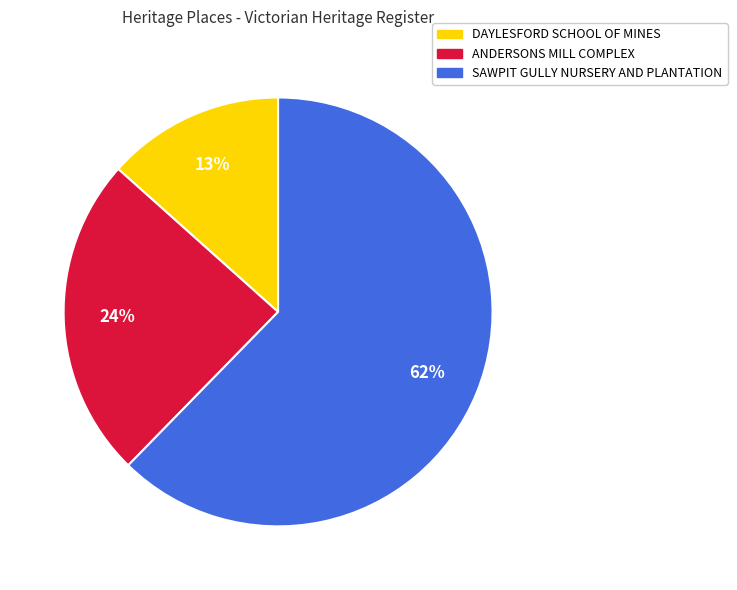

Is it true that ANDERSONS MILL COMPLEX is 35% of the pie?

False